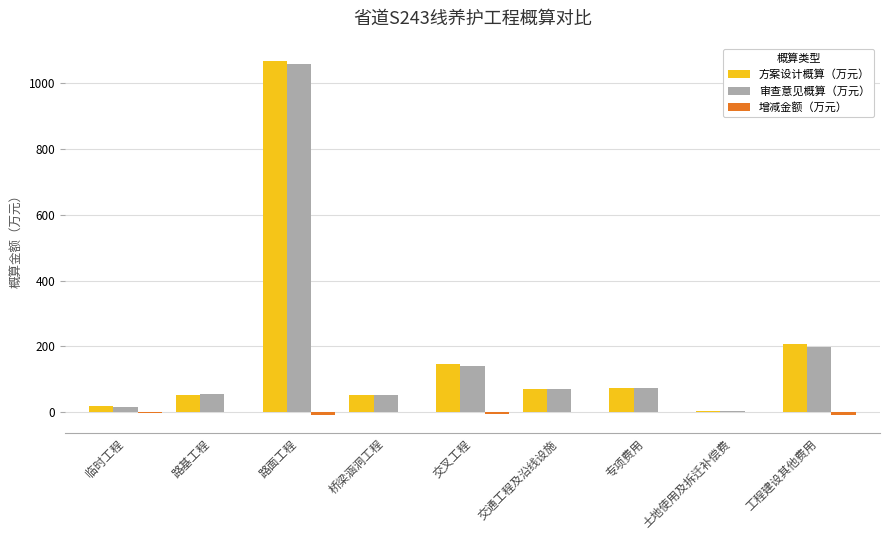

Where is 审查意见概算（万元） nearest to the value 530?

工程建设其他费用